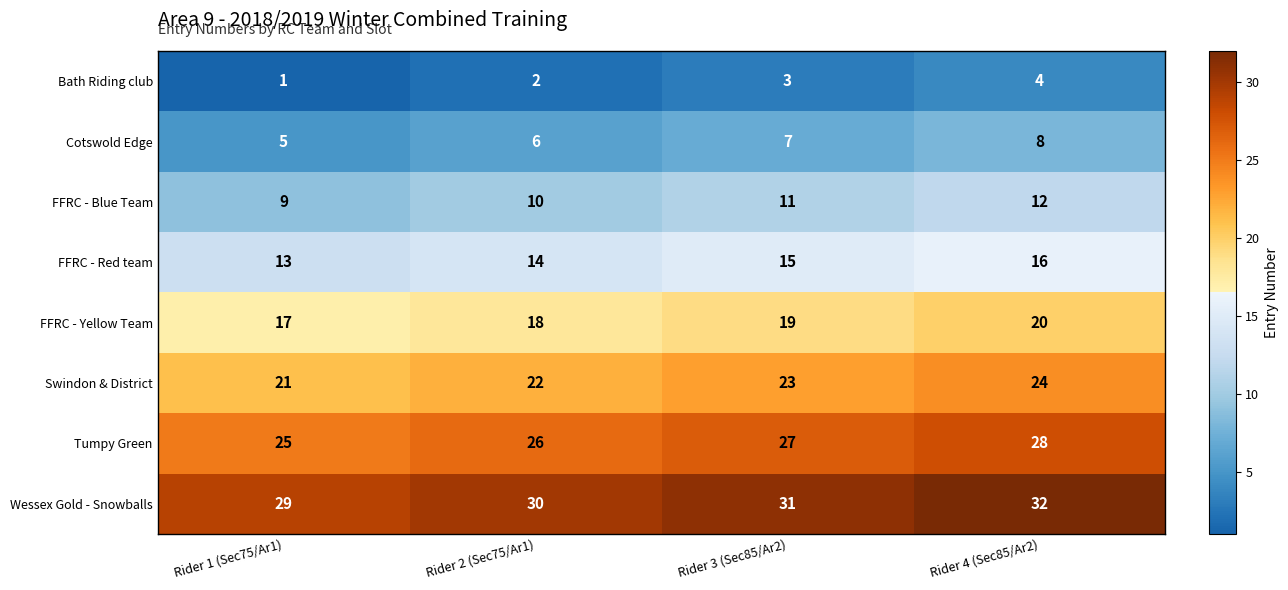

What is the sum of the FFRC - Yellow Team values at Rider 3 (Sec85/Ar2) and Rider 4 (Sec85/Ar2)?

39